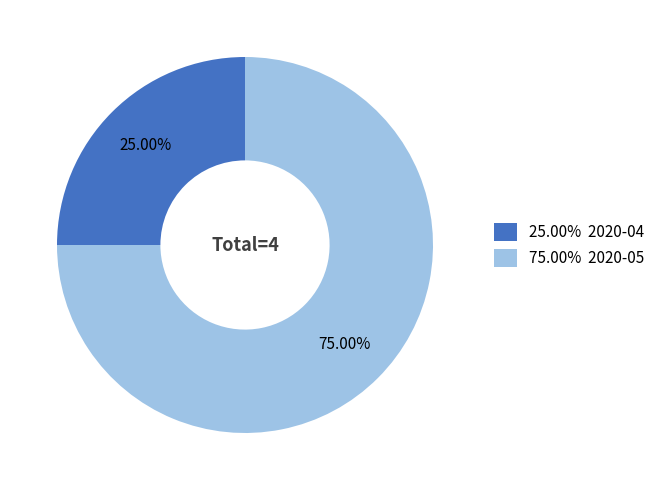

How many segments does this pie chart have?

2